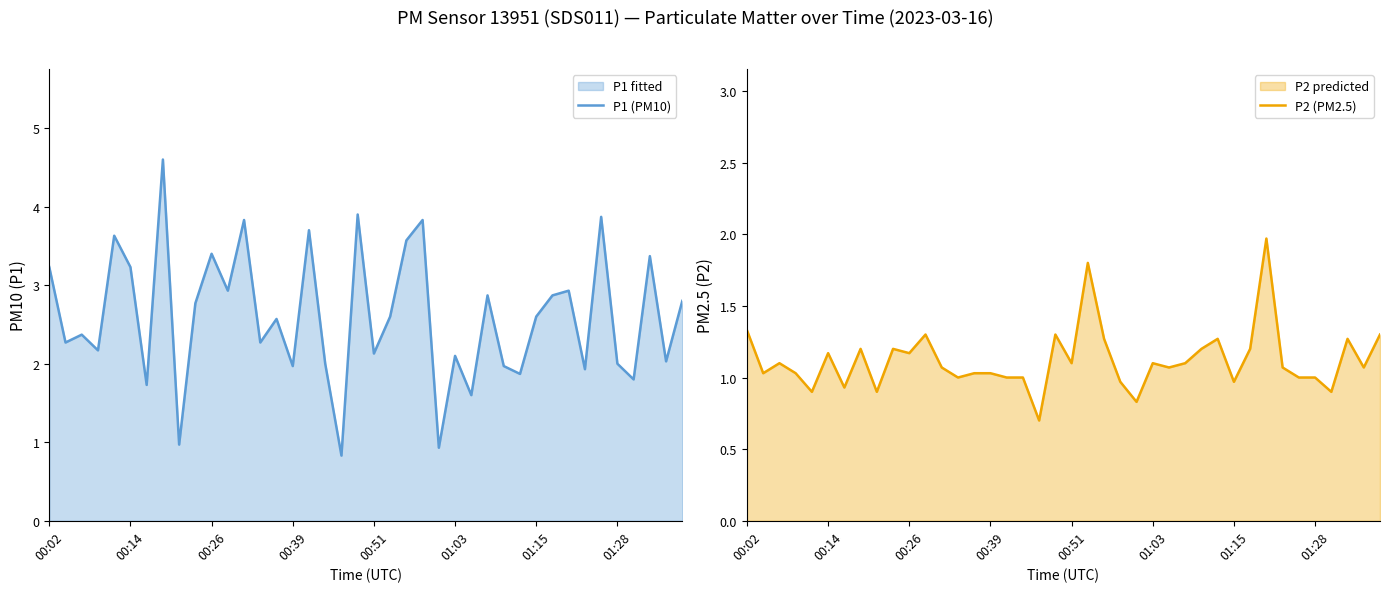

How many interior local peaks does the P2 (PM2.5) series have?

11